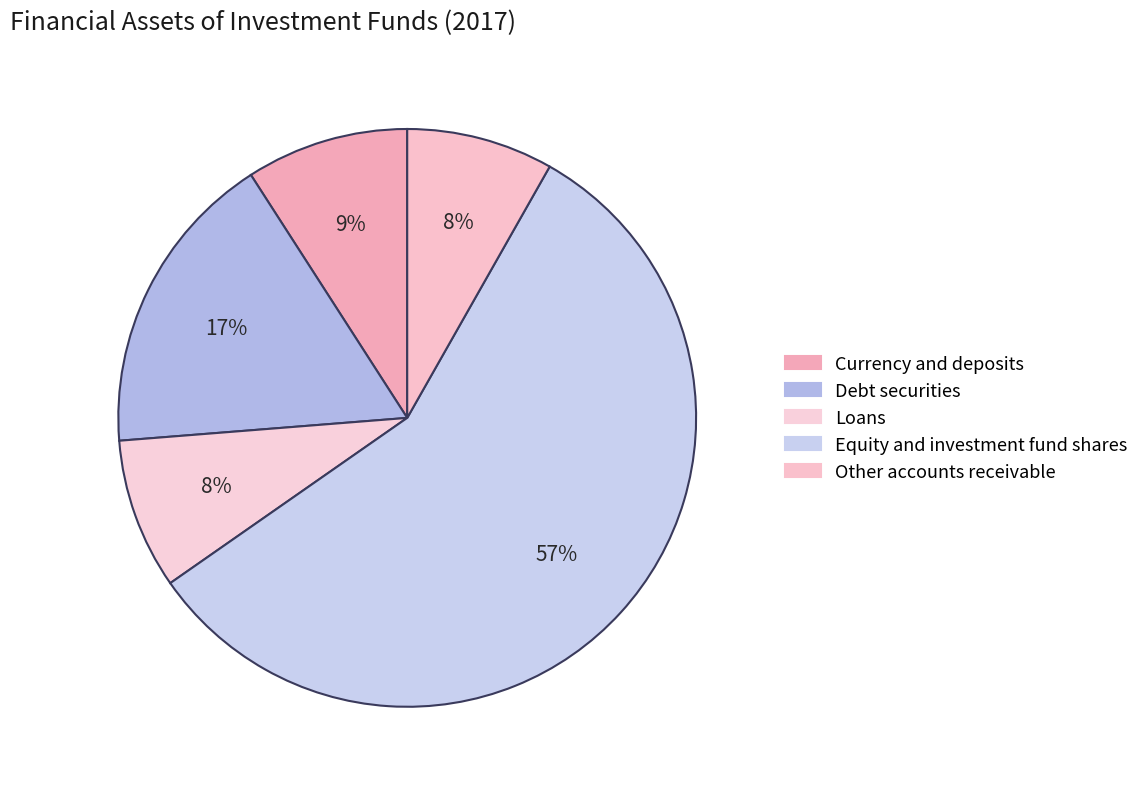

What is the largest slice in the pie chart?

Equity and investment fund shares